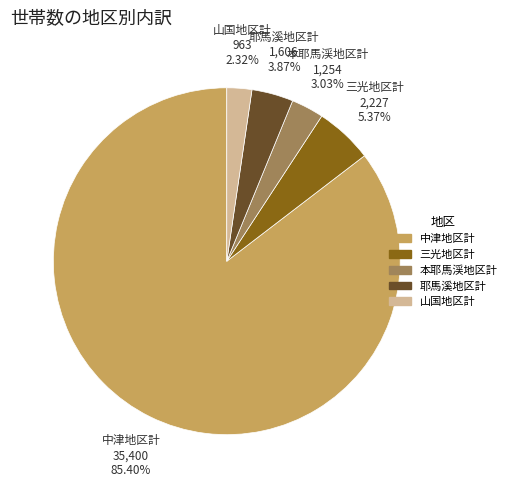

How many segments does this pie chart have?

5